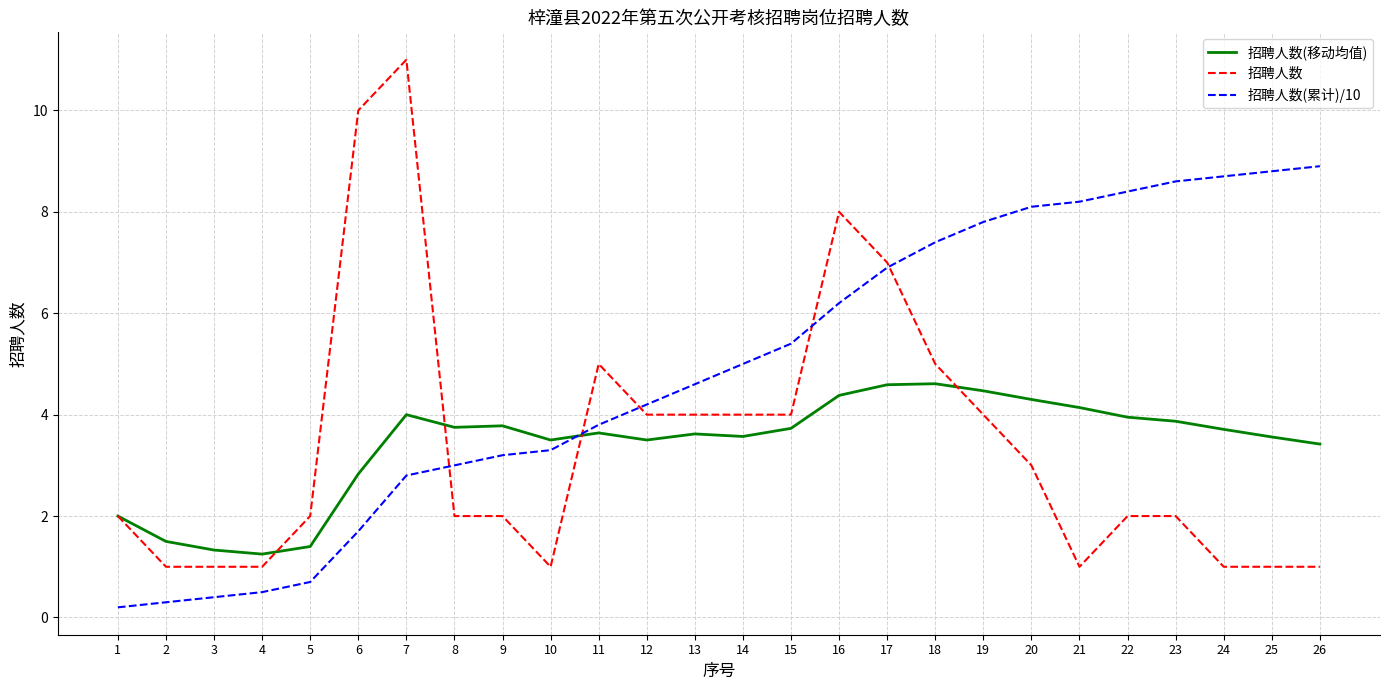

At which category does the chart reach its peak across all series?

7